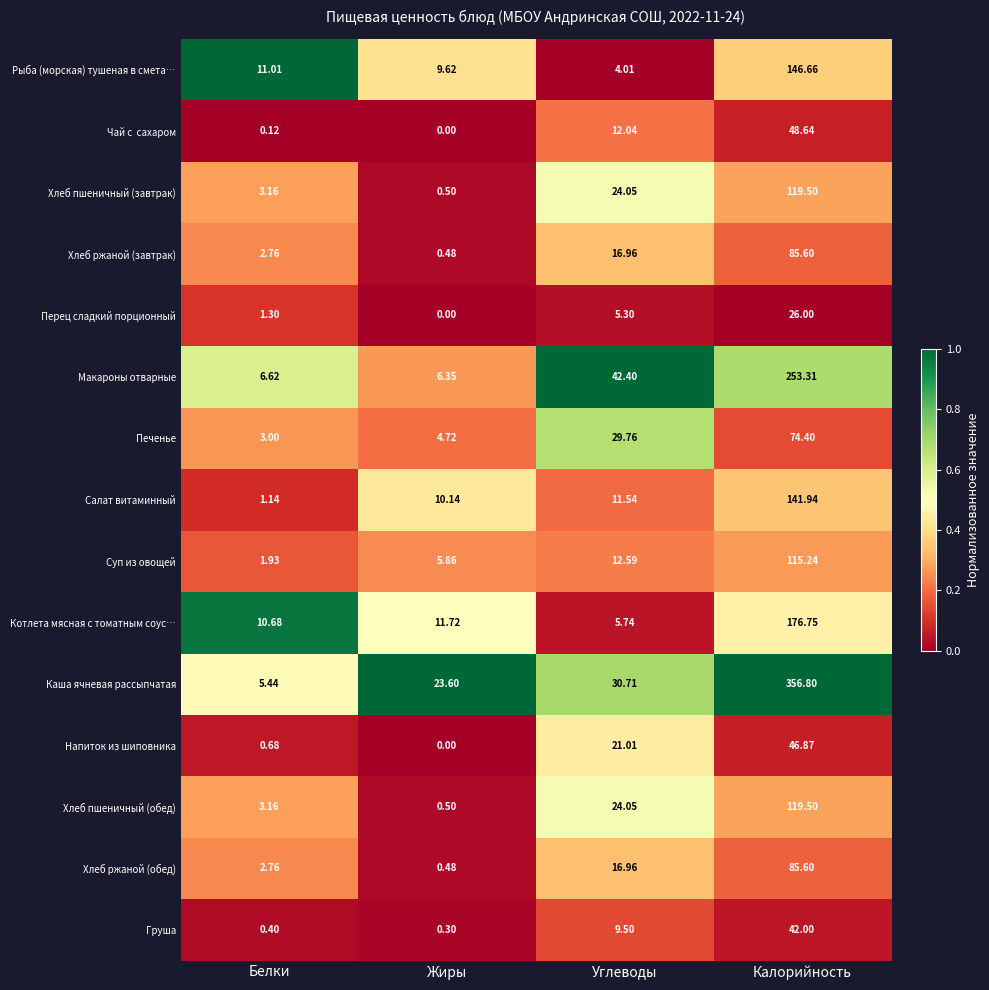

Rank the categories by Каша ячневая рассыпчатая value from highest to lowest.

Калорийность, Углеводы, Жиры, Белки